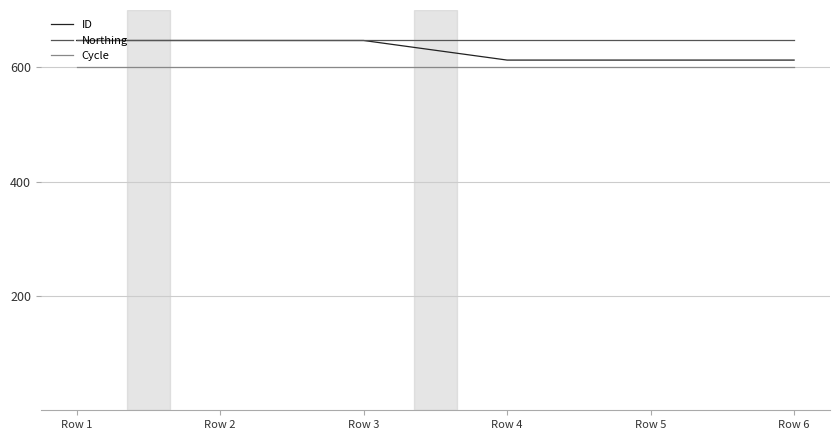

Is it true that Cycle equals 600.0 at Row 1?

True